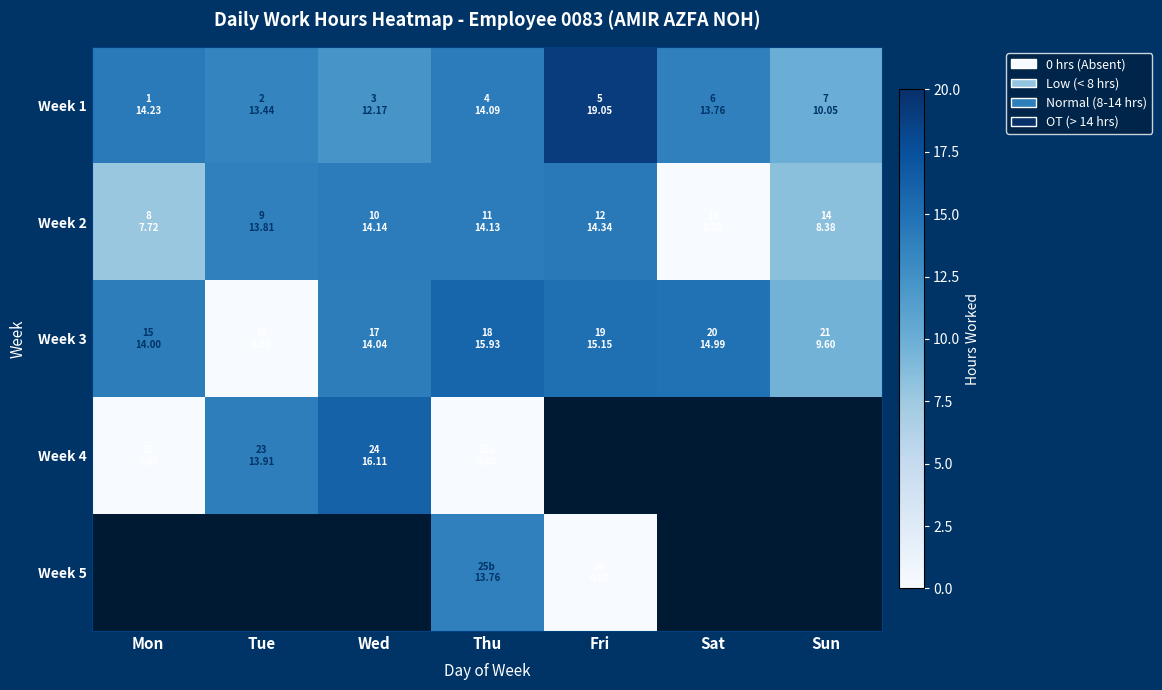

Between Fri and Tue, which is larger?

Fri